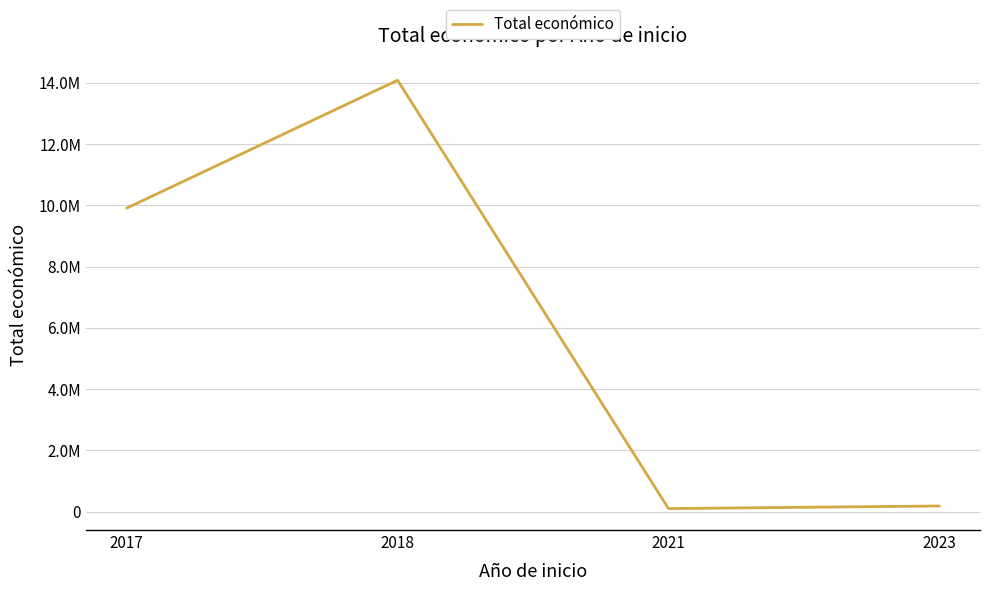

At which category does the data reach its first local peak?

2018